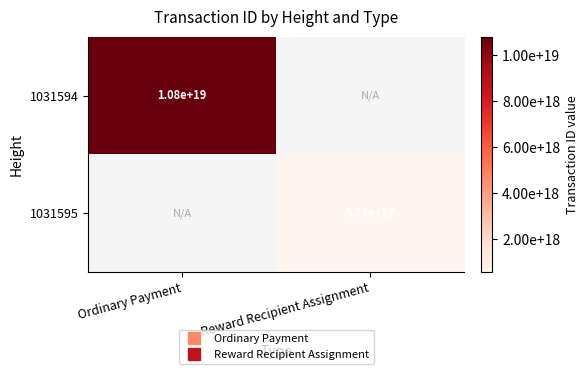

Read the 1031594 value at Ordinary Payment.

10790674192414441472.0